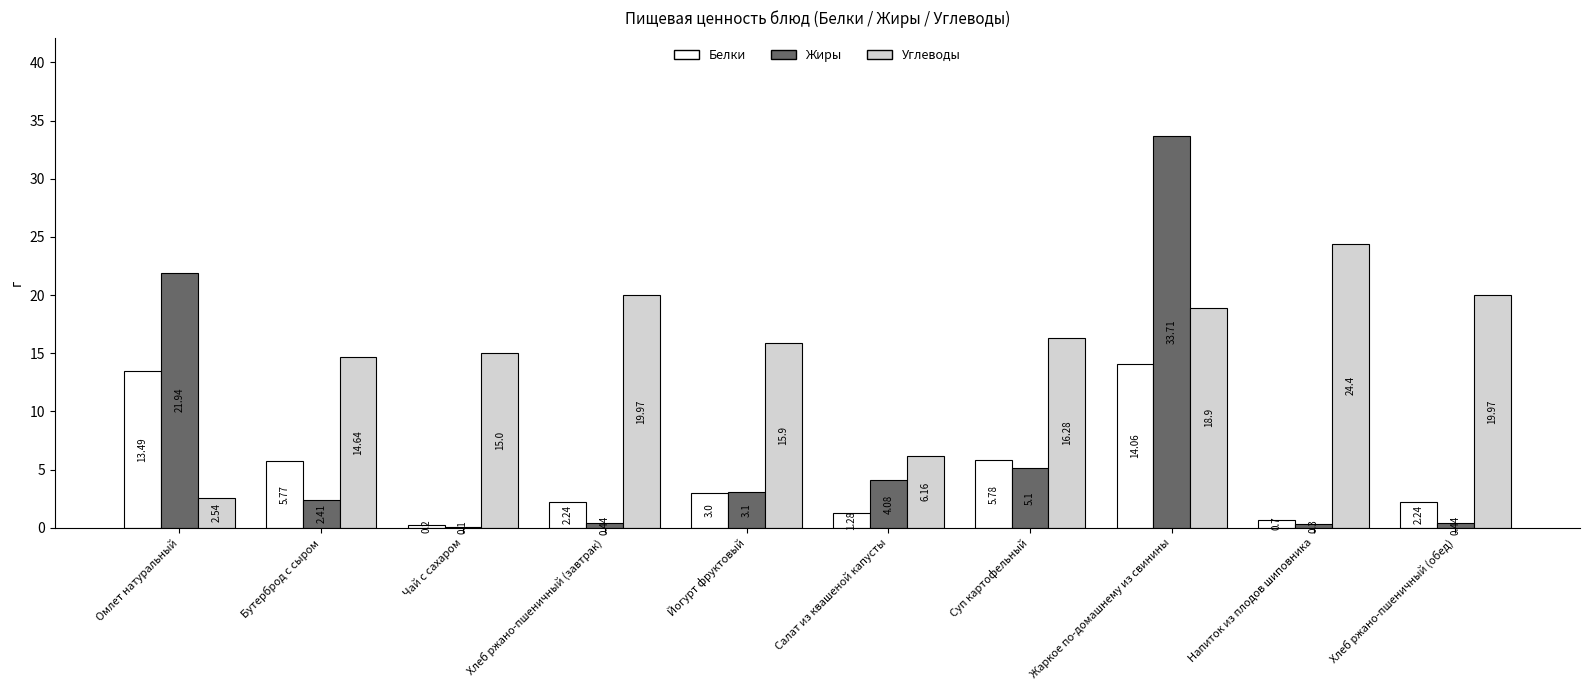

True or false: Белки has a value of 1.9 at Суп картофельный.

False